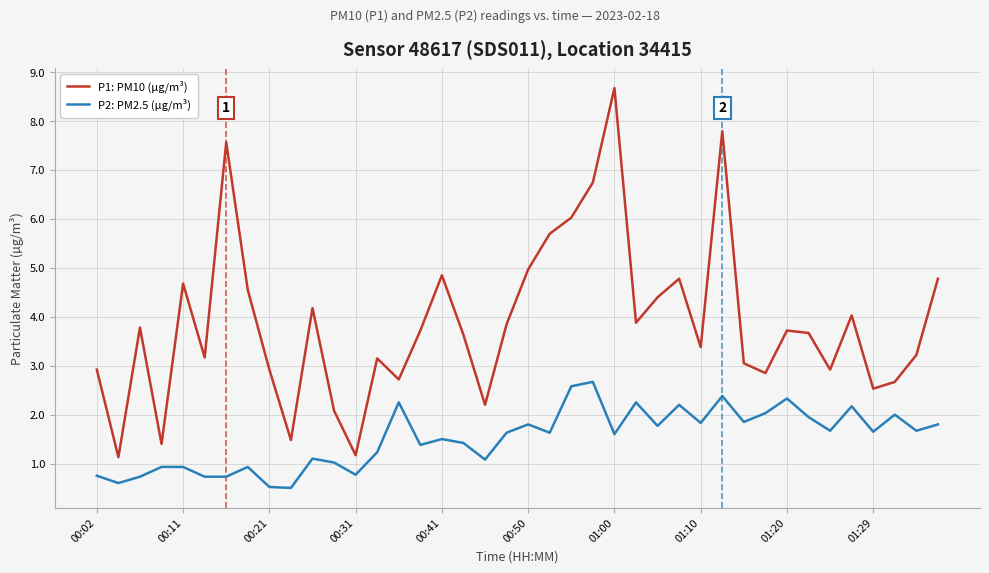

True or false: P1: PM10 (µg/m³) and P2: PM2.5 (µg/m³) intersect in this chart.

False